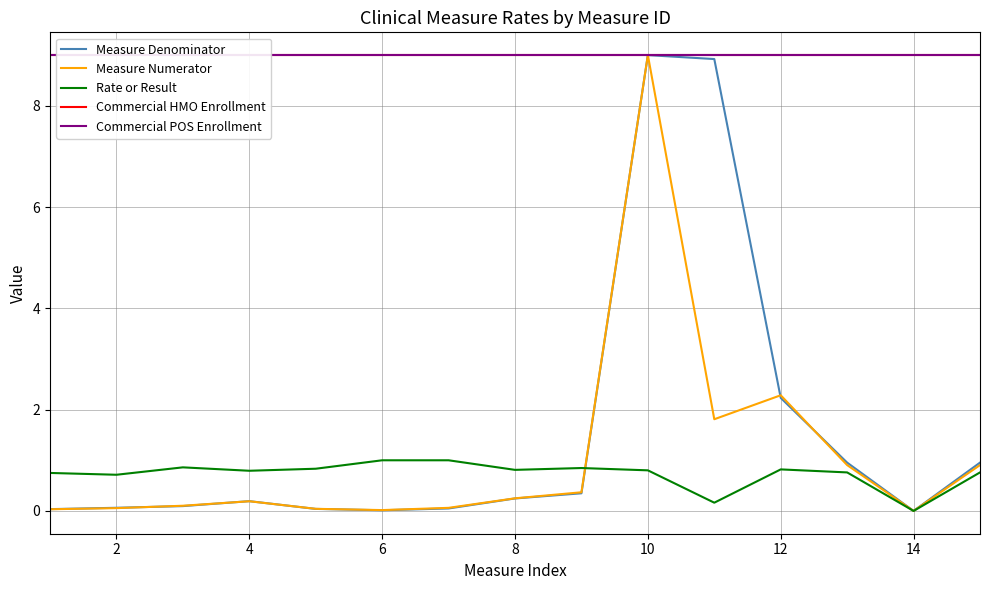

Is it true that Rate or Result equals 1.2 at 4?

False